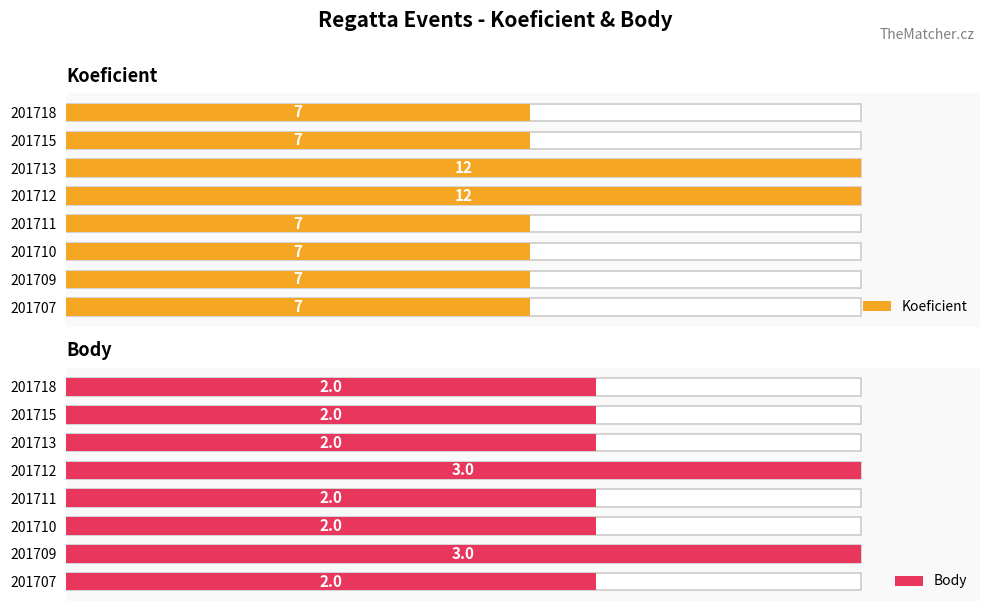

What is the difference between the maximum and second lowest values in the Koeficient series?

5